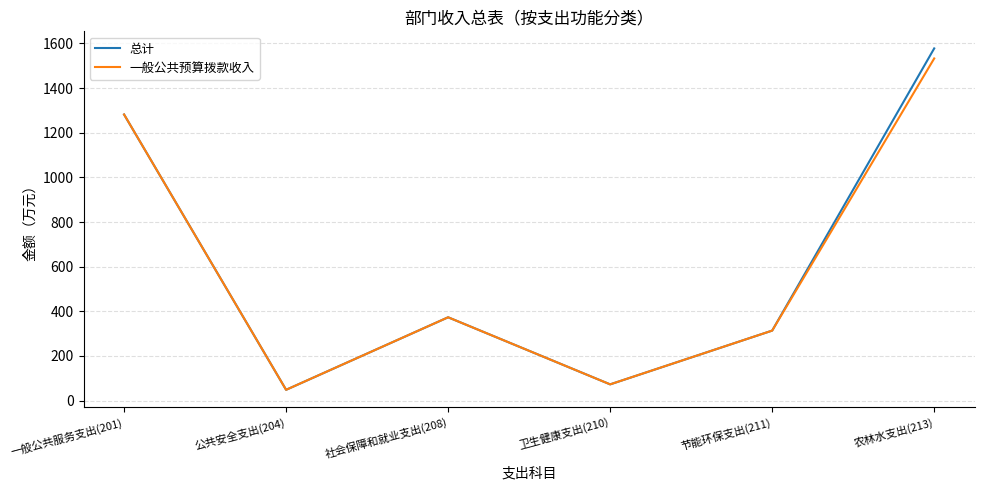

True or false: 总计 has a value of 1577.6 at 农林水支出(213).

True